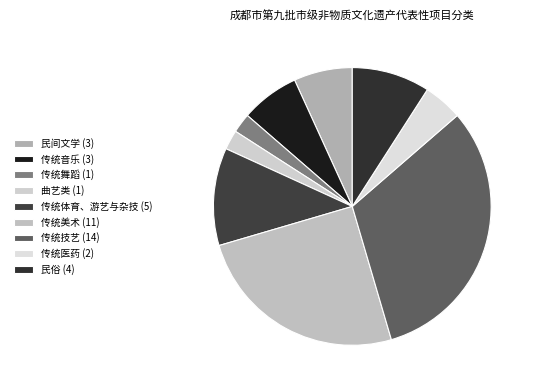

True or false: 传统舞蹈 accounts for 2% of the total.

True